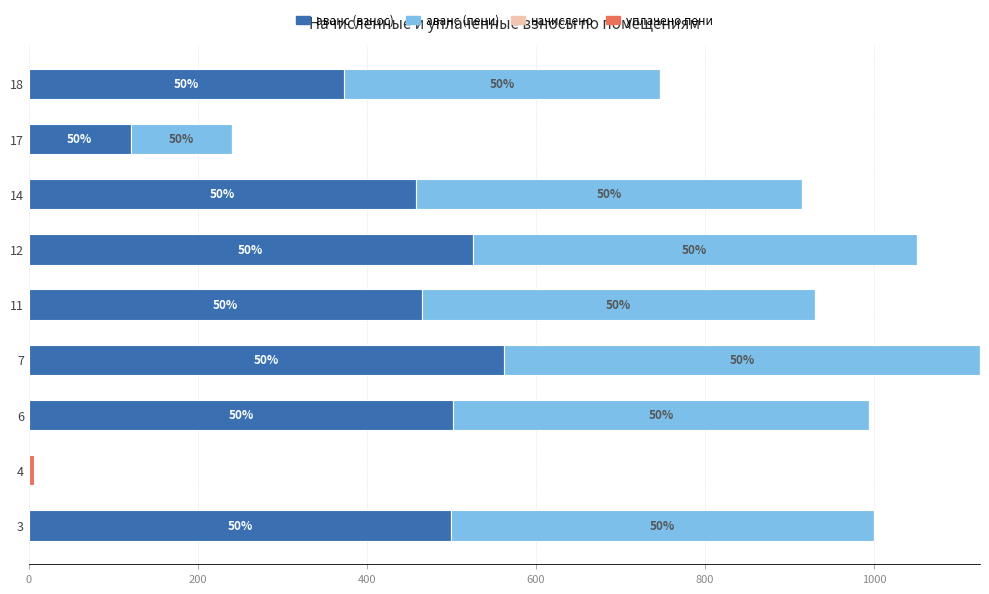

What are all the series names shown in the legend?

аванс (взнос), аванс (пени), начислено, уплачено пени